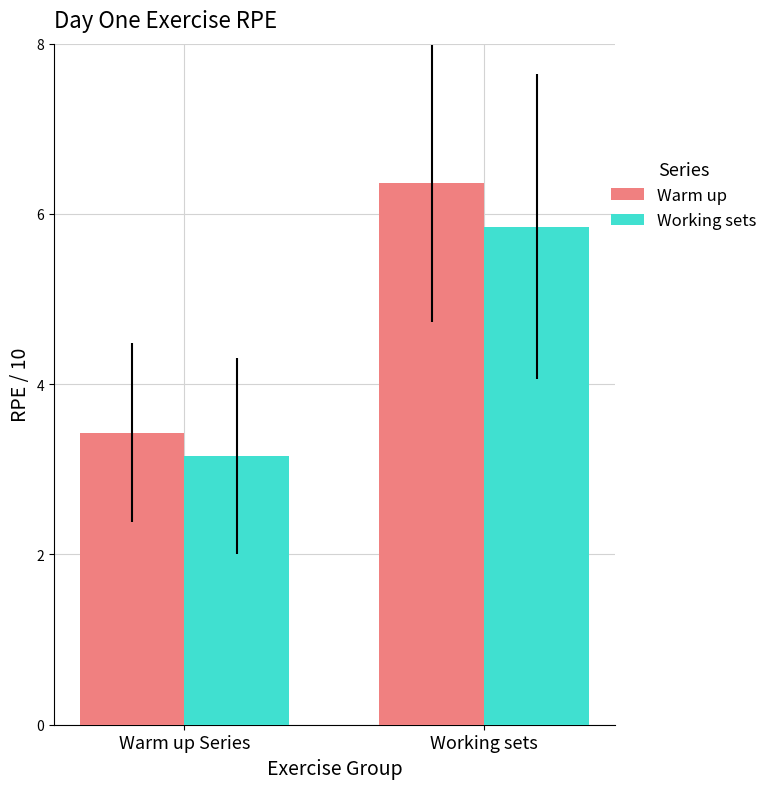

At which category is the sum across all series the highest?

Working sets